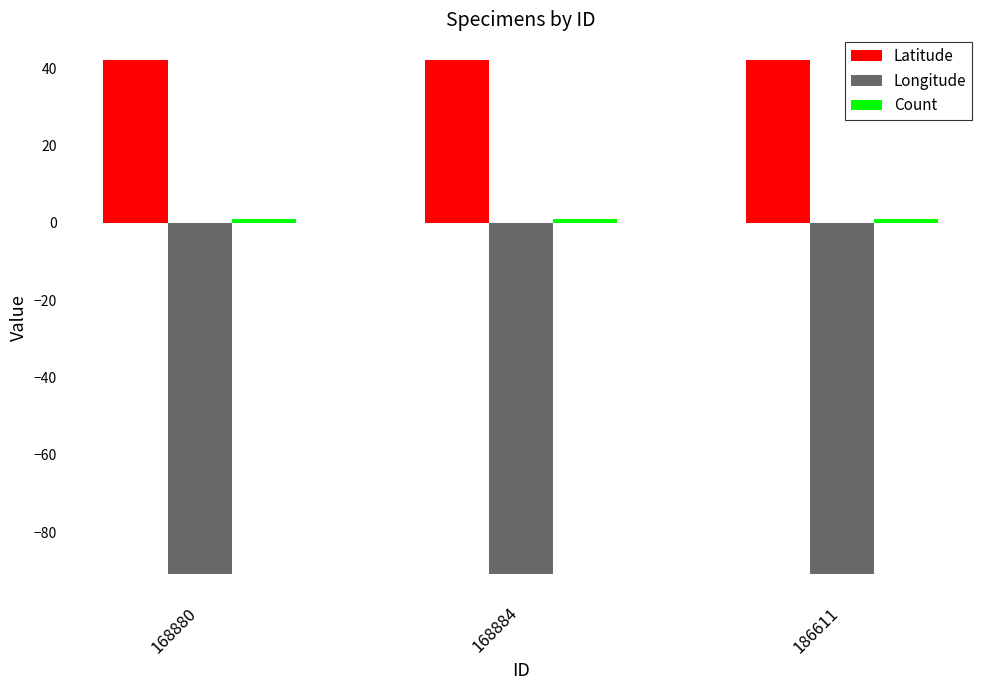

What is the minimum value shown in the chart?

-91.0